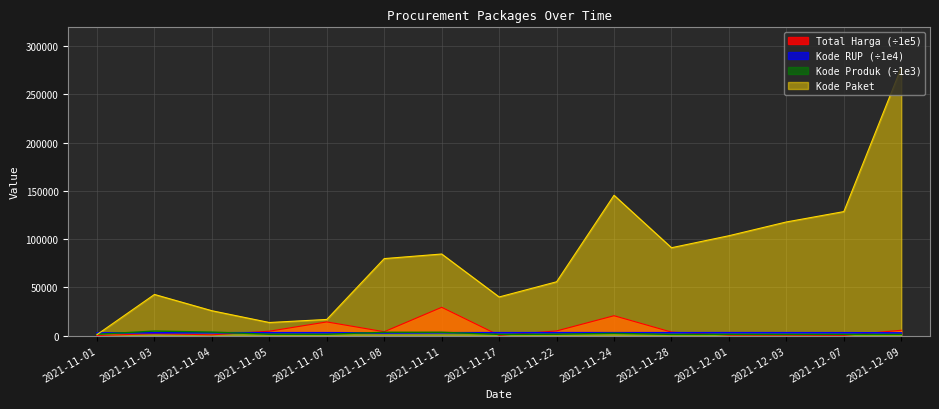

At which label is Total Harga closest to 14760?

2021-11-07